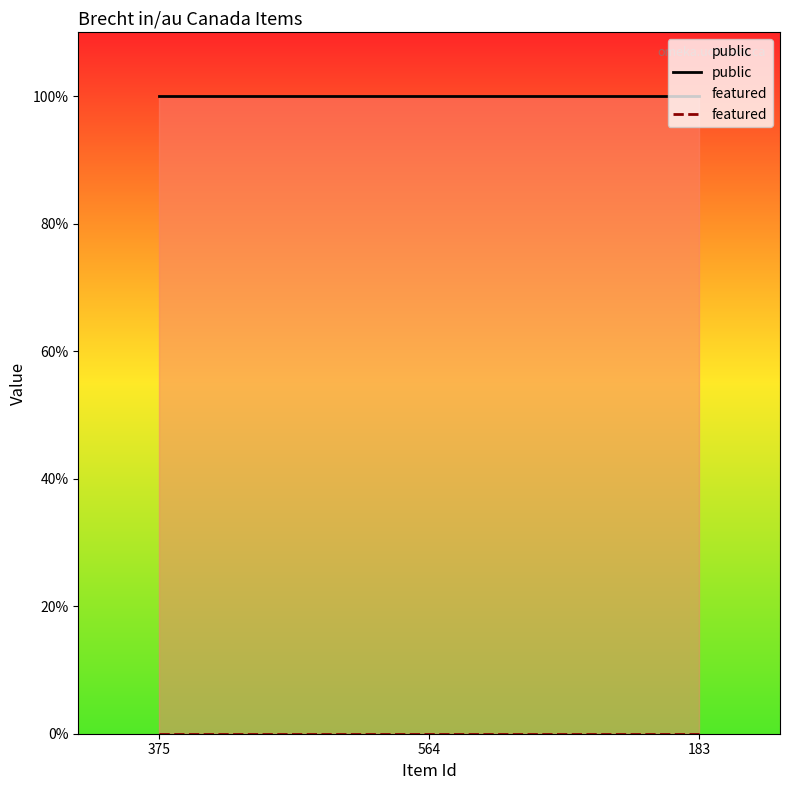

Which series changed the most between 564 and 183?

public